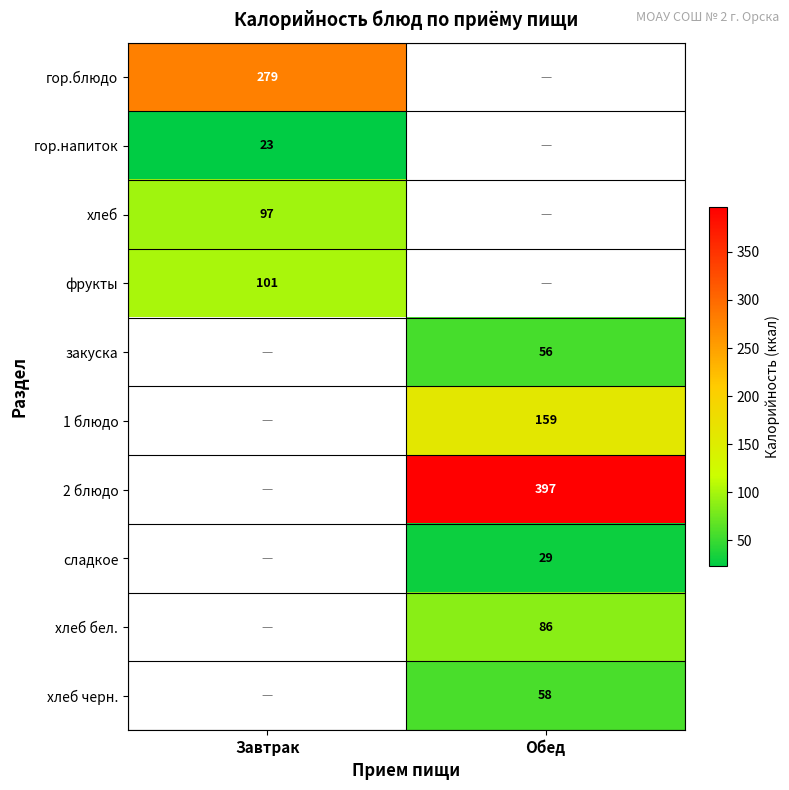

Is the value of хлеб черн. at Обед greater than the value of 1 блюдо at Обед?

No